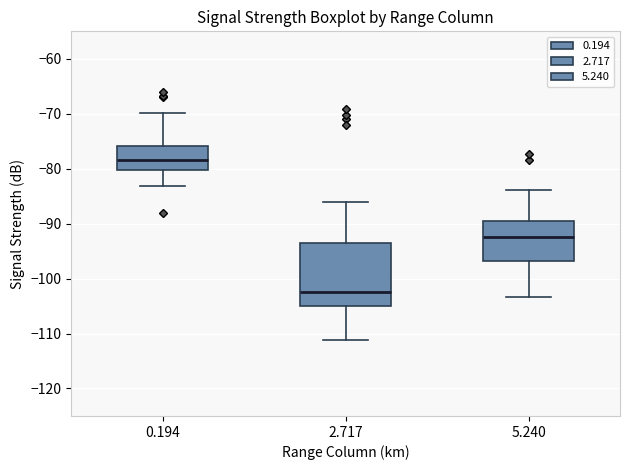

Comparing the boxes themselves (not the whiskers), which one is the tallest?

2.717